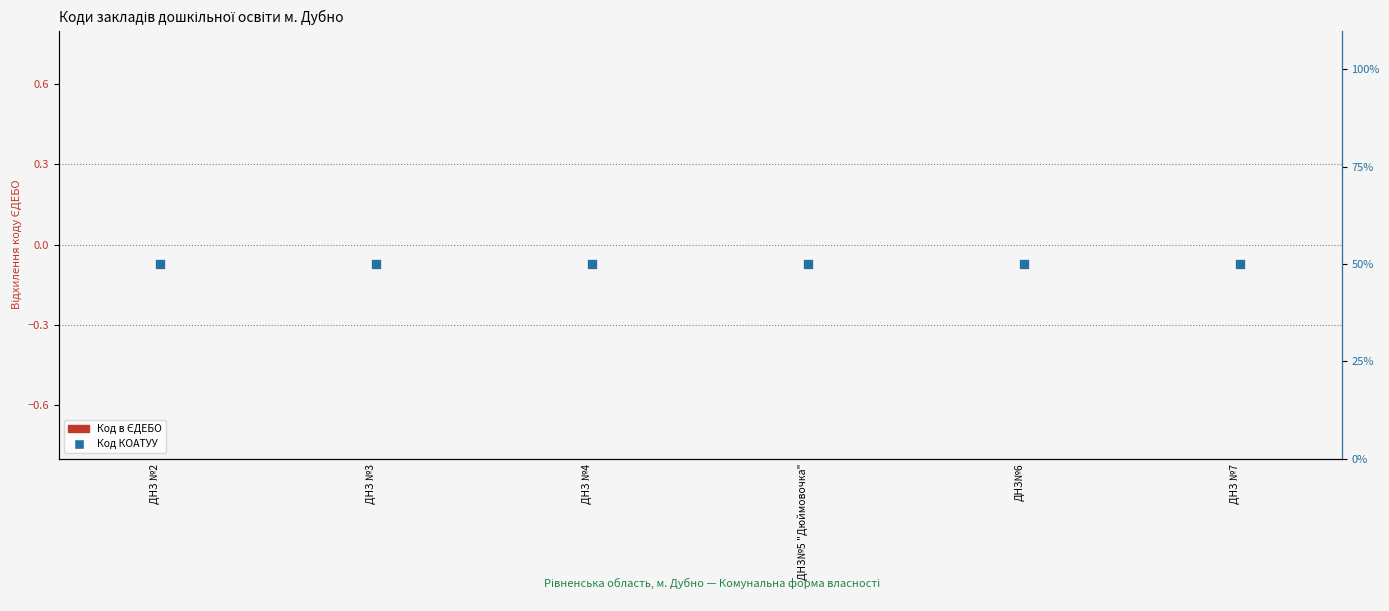

What is the total value across all series at ДНЗ №7?

50.0